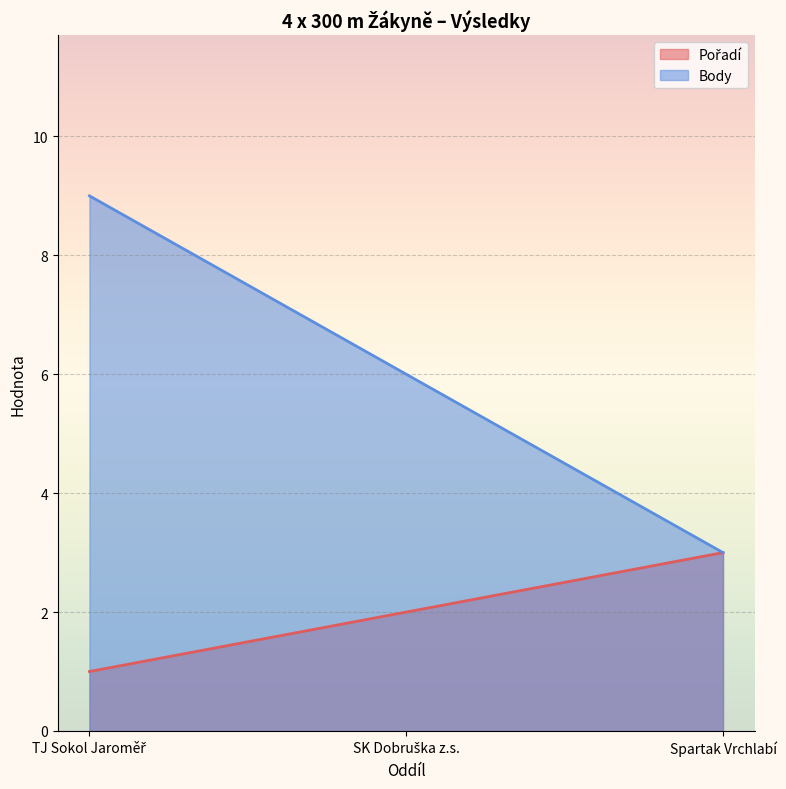

What position from the left is TJ Sokol Jaroměř?

1